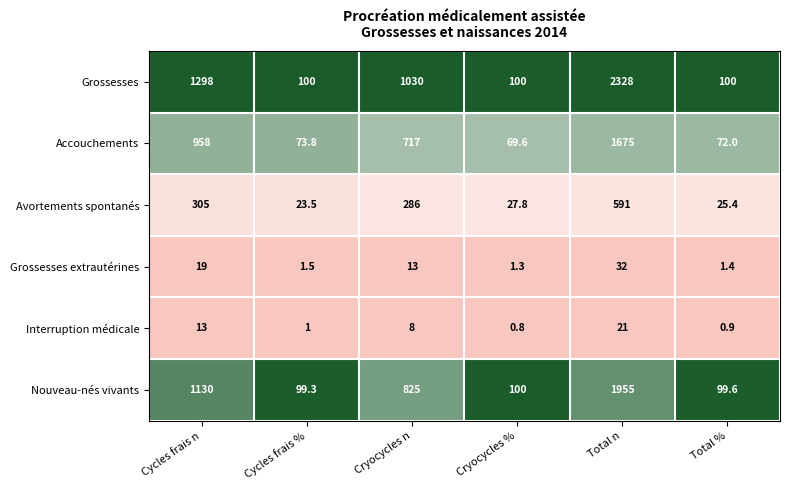

Which series changed the most between Cycles frais n and Total n?

Grossesses